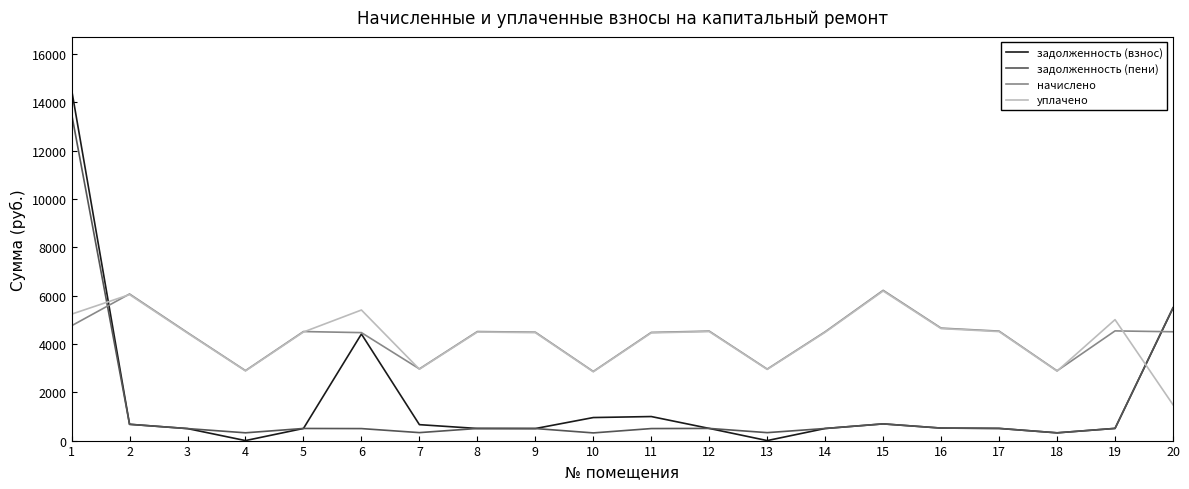

Which category has the highest value across all series?

1